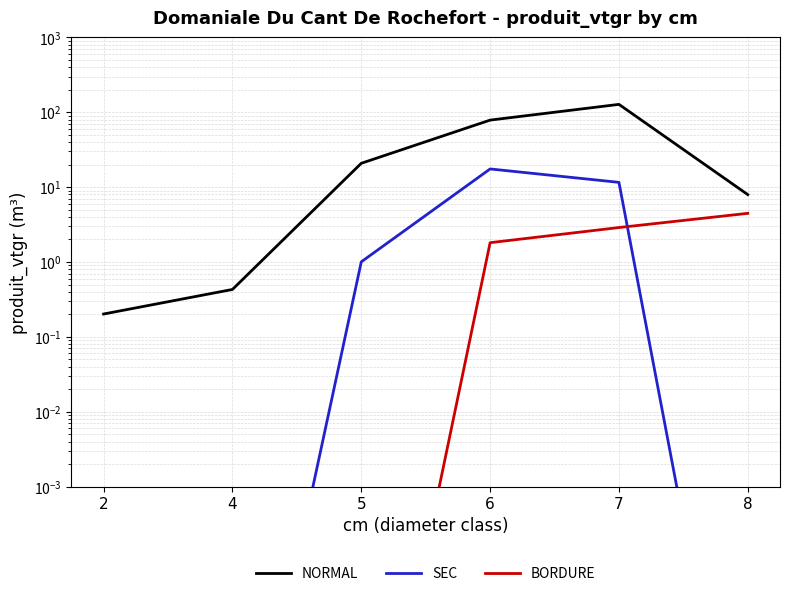

What is the highest value of the NORMAL series?

127.7